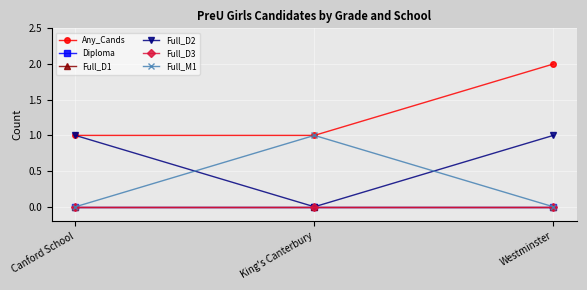

Does the chart have visible grid lines?

Yes